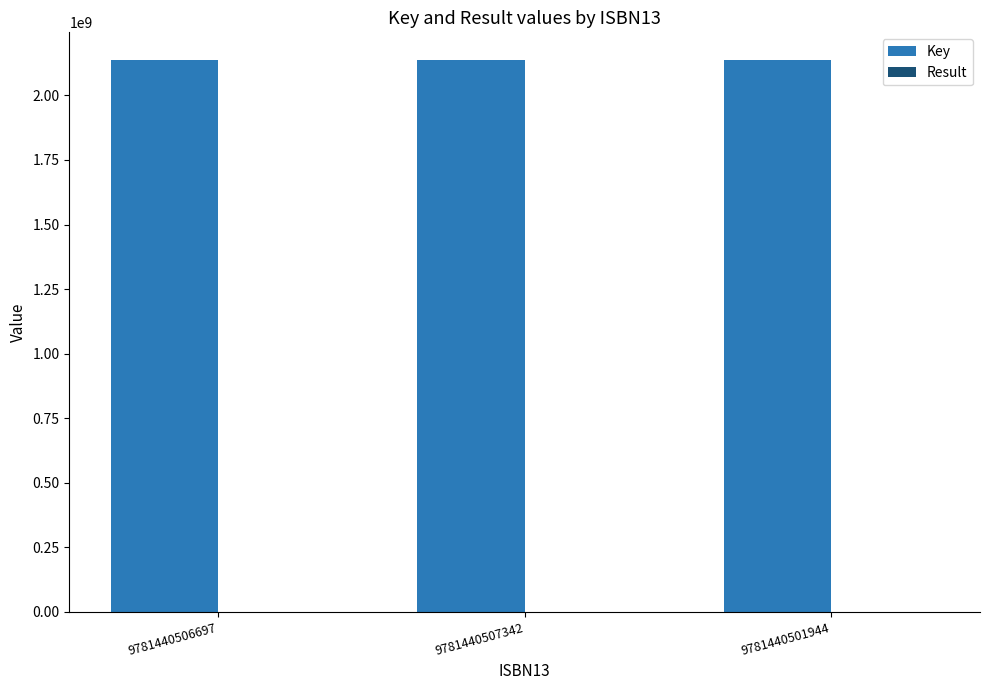

What is the highest value of the Key series?

2137683229